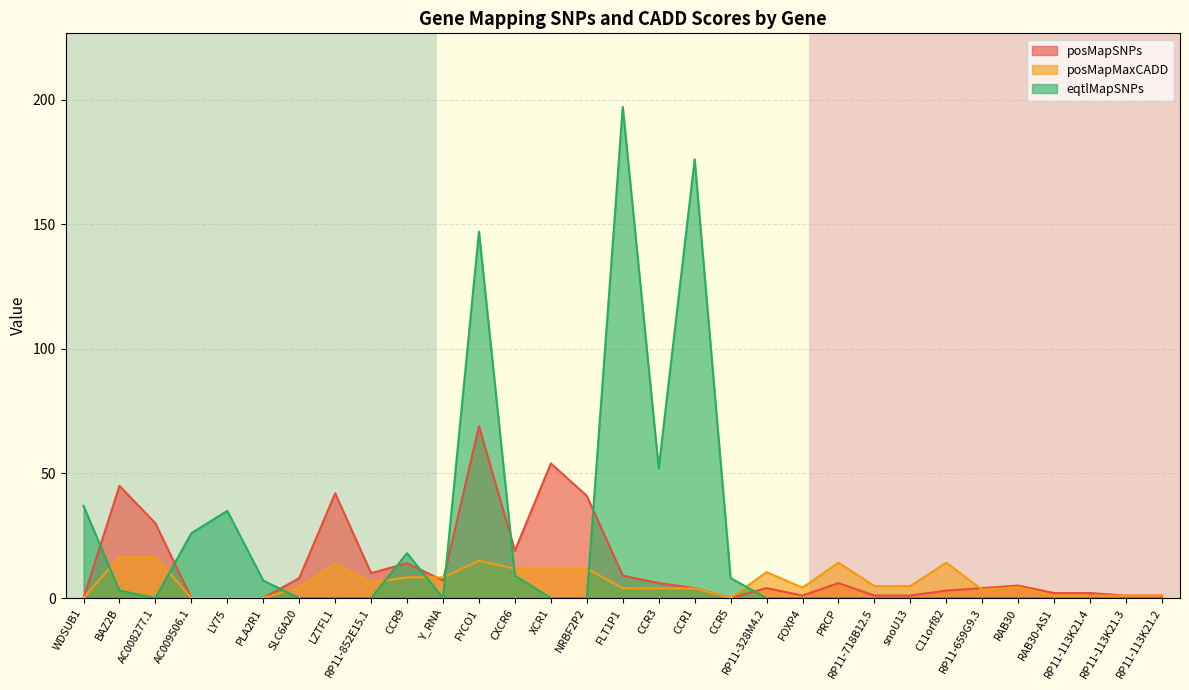

What is the maximum value for posMapMaxCADD?

16.5